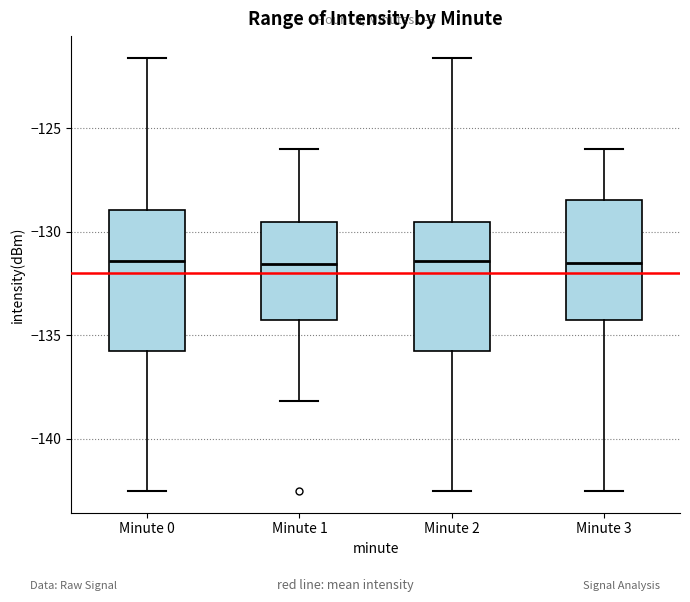

Where does the median line of the box for Minute 0 sit on the y-axis? The values are not printed on the chart, so give them approximately, as read against the axis.

-131.5